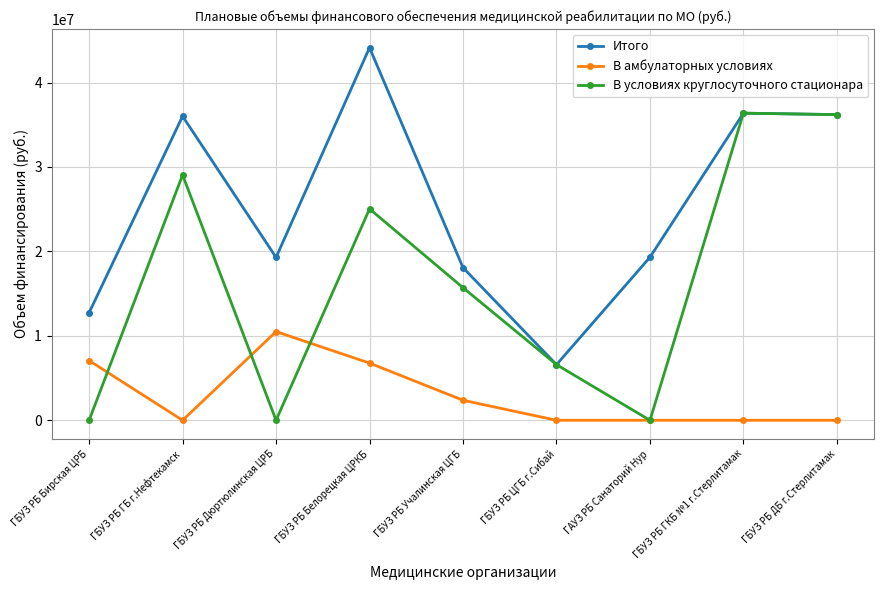

In В условиях круглосуточного стационара, how many points are lower than both neighbors (excluding endpoints)?

2